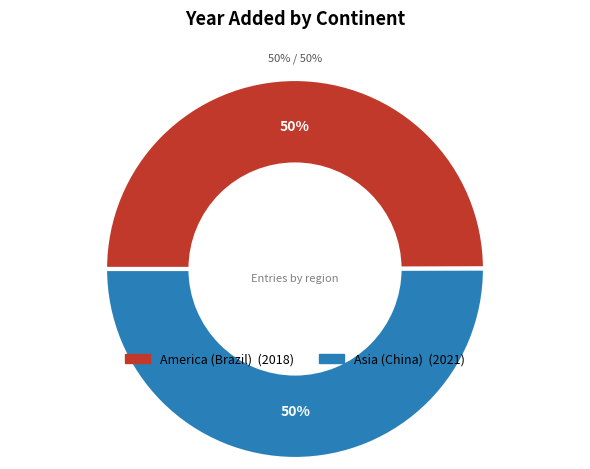

True or false: Asia (China) accounts for 50% of the total.

True